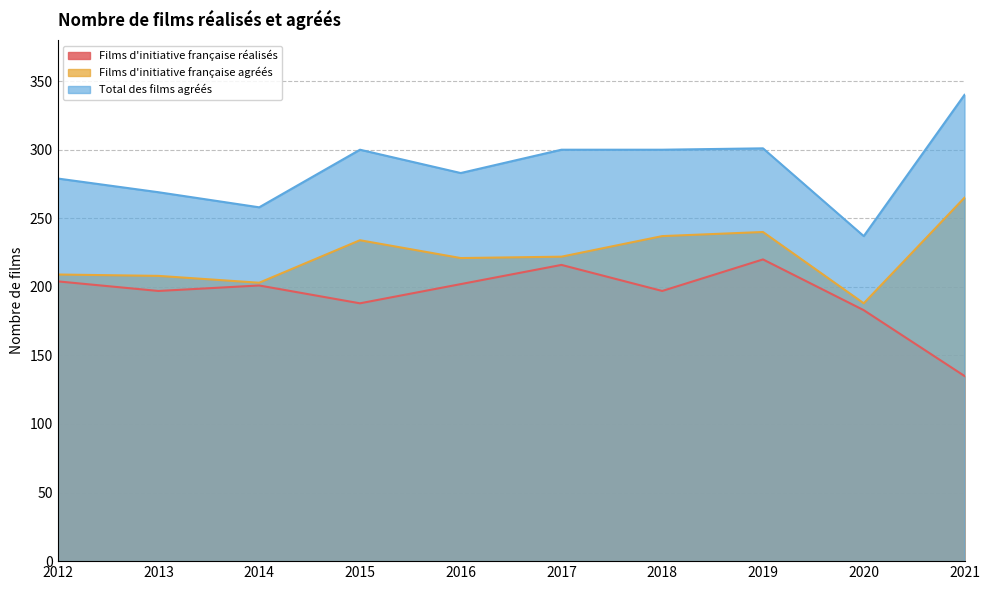

What is the maximum value shown in the chart?

340